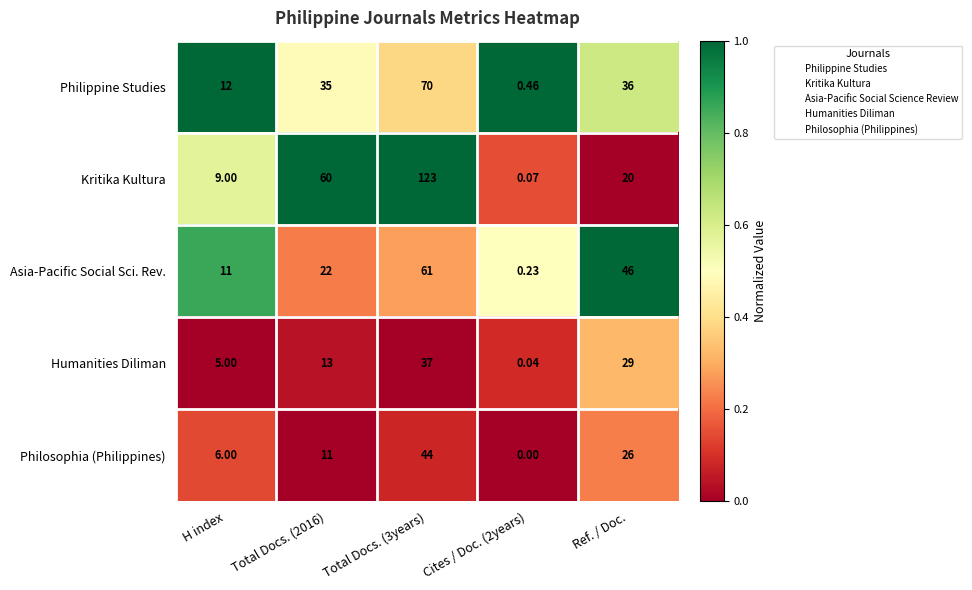

Count the number of categories in the chart.

5